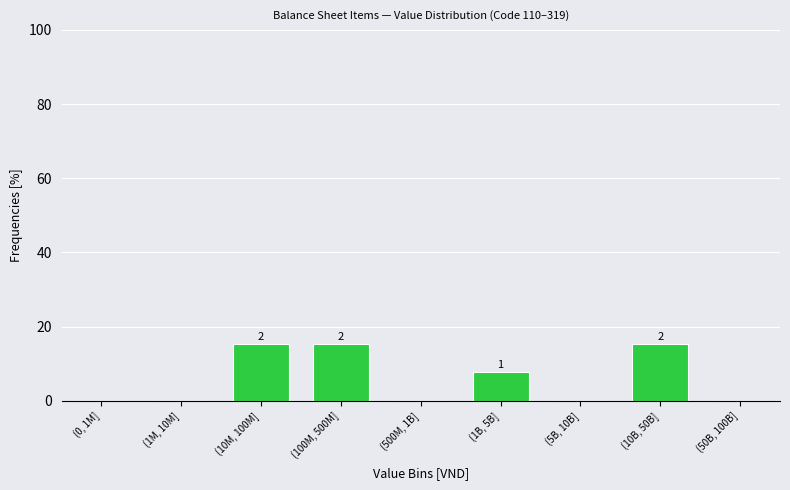

Reading left to right, list all the values displayed in this chart.

(0, 1M]=0.0	(1M, 10M]=0.0	(10M, 100M]=15.4	(100M, 500M]=15.4	(500M, 1B]=0.0	(1B, 5B]=7.7	(5B, 10B]=0.0	(10B, 50B]=15.4	(50B, 100B]=0.0